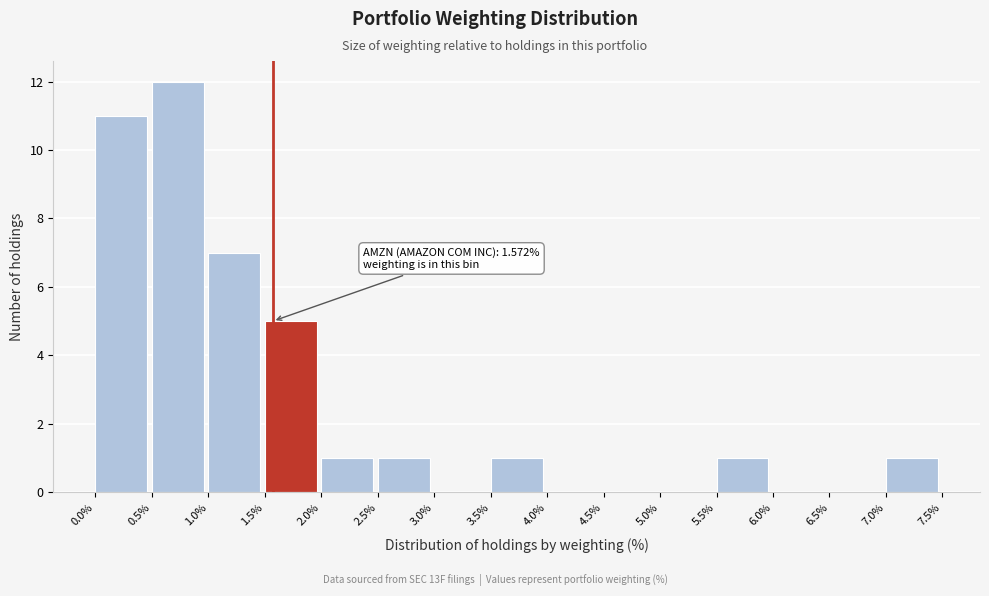

Over which range of the x-axis is the bar tallest?

0.5% to 1.0%